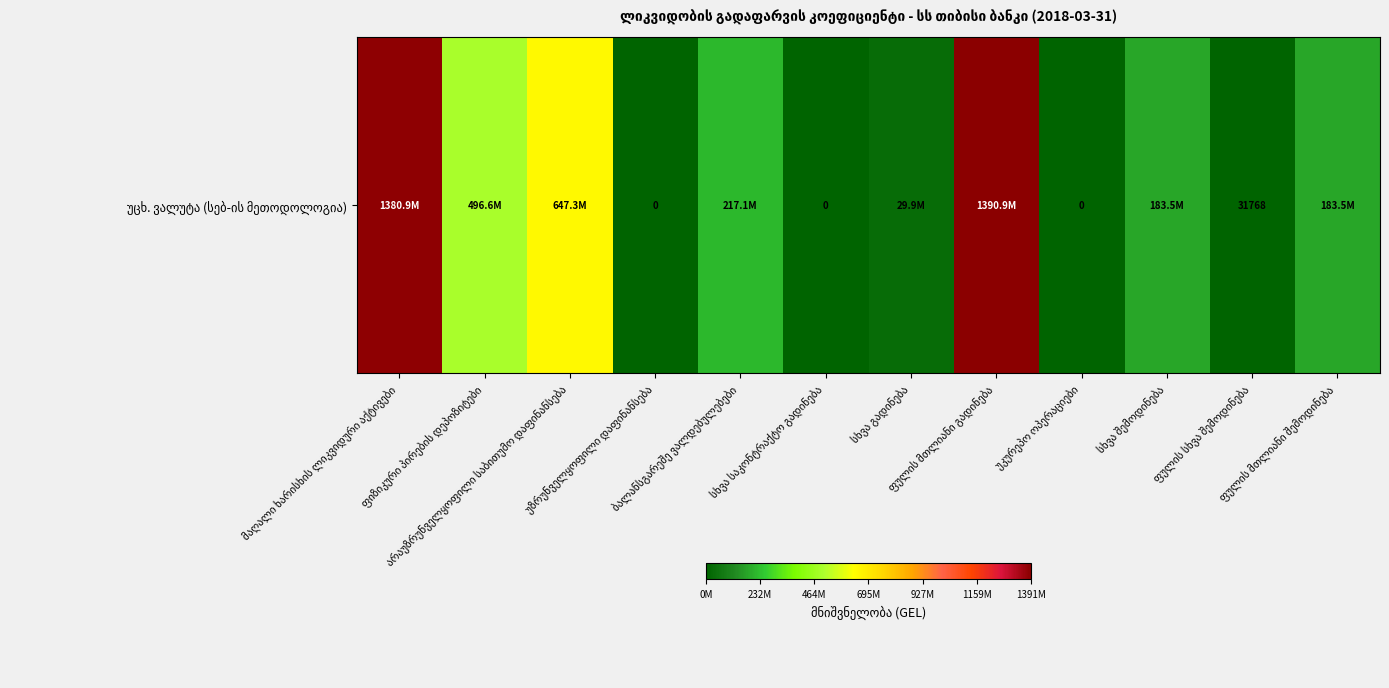

How many data points are above 183537341?

6